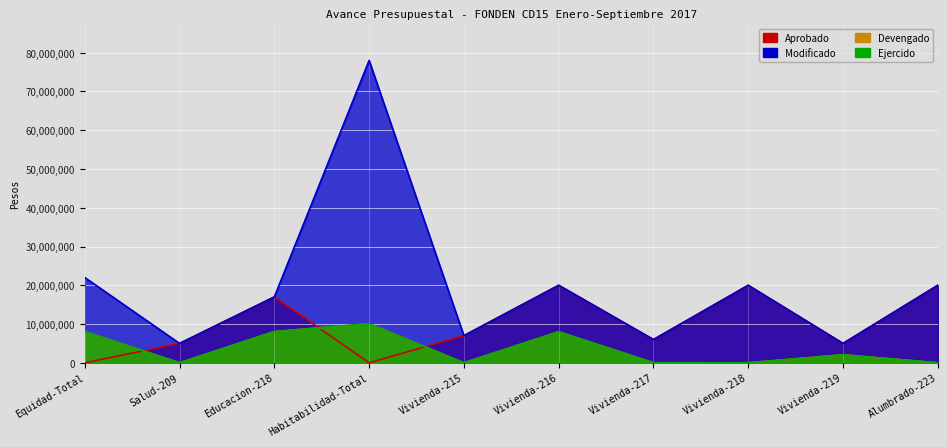

What is the difference between the highest and lowest values at Vivienda-219?

2927619.6